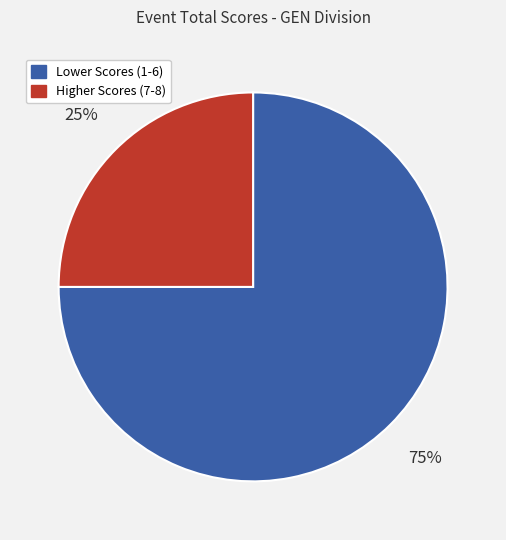

Between Higher Scores (7-8) and Lower Scores (1-6), which is larger?

Lower Scores (1-6)